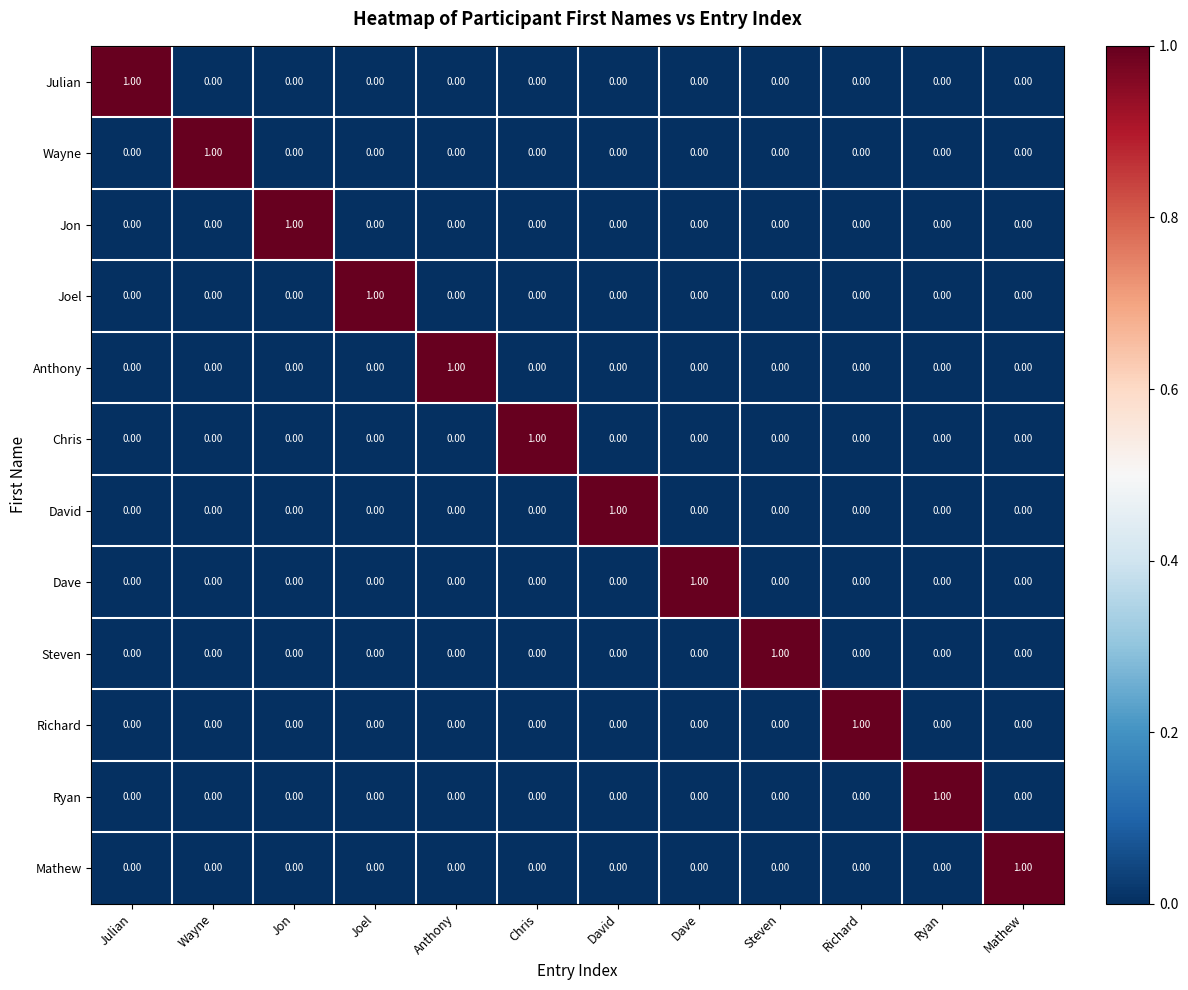

At how many categories does at least one series exceed 0?

12